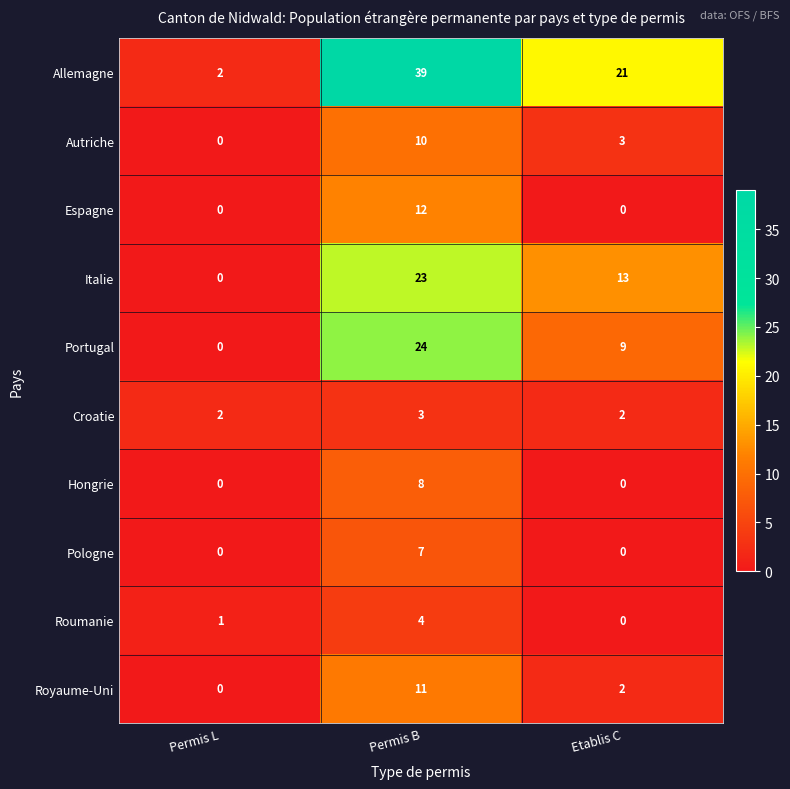

What is the spread (max minus min) of values at Permis B?

36